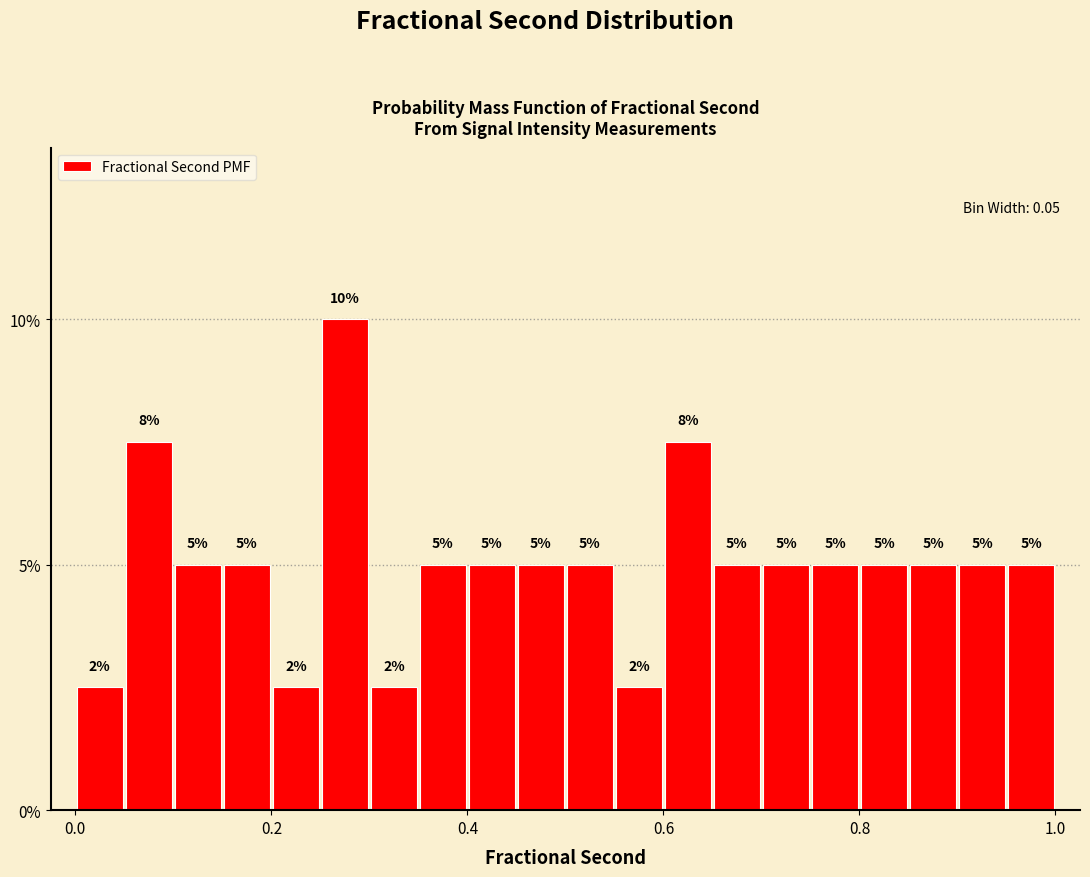

Around what value on the x-axis is the tallest bar? Give the approximate position of its centre, as read against the axis.

0.28